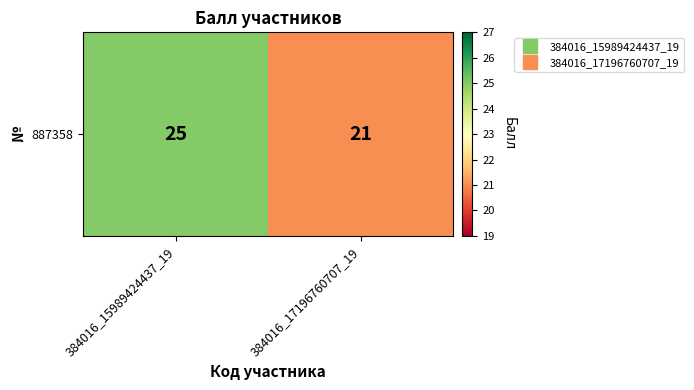

Is it true that the value at 384016_17196760707_19 is 21?

True